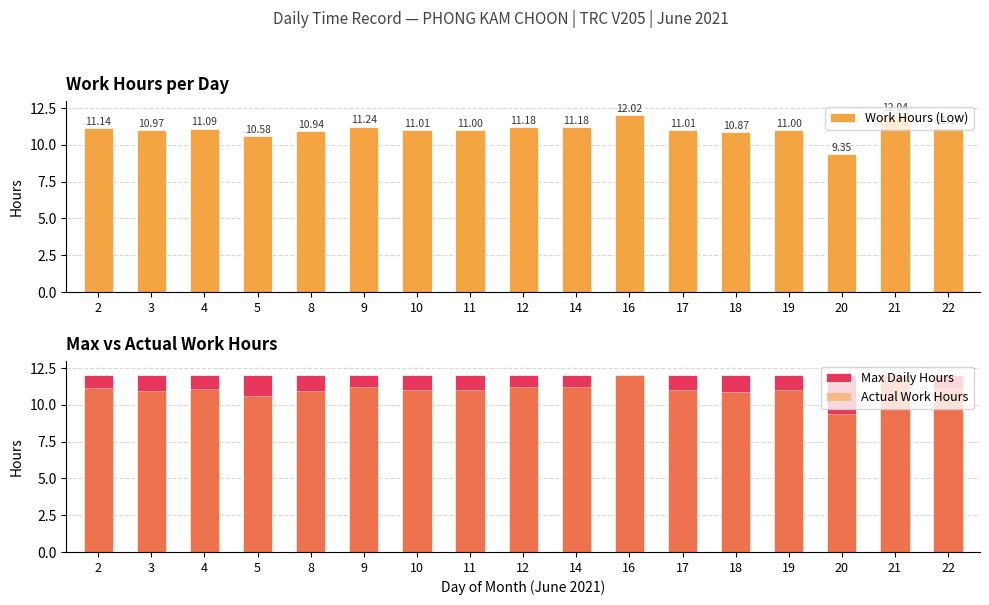

How many bars are there in total?

51